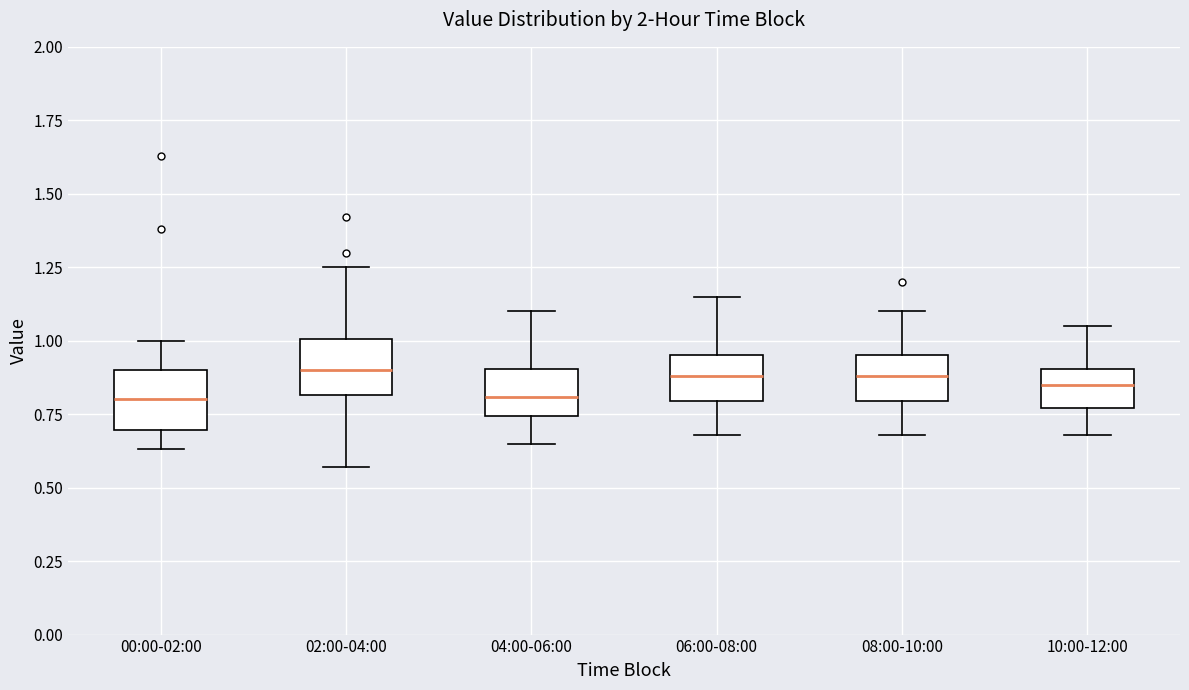

Reading left to right, transcribe this box plot: for each box, give where its median line is, the range the box spans, and where its two whiskers end, as read against the y-axis. The values are not printed on the chart, so give them approximately, as read against the axis.

00:00-02:00: median 0.80, box 0.70 to 0.90, whiskers 0.65 to 1.00
02:00-04:00: median 0.90, box 0.80 to 1.00, whiskers 0.55 to 1.25
04:00-06:00: median 0.80, box 0.75 to 0.90, whiskers 0.65 to 1.10
06:00-08:00: median 0.90, box 0.80 to 0.95, whiskers 0.70 to 1.15
08:00-10:00: median 0.90, box 0.80 to 0.95, whiskers 0.70 to 1.10
10:00-12:00: median 0.85, box 0.75 to 0.90, whiskers 0.70 to 1.05